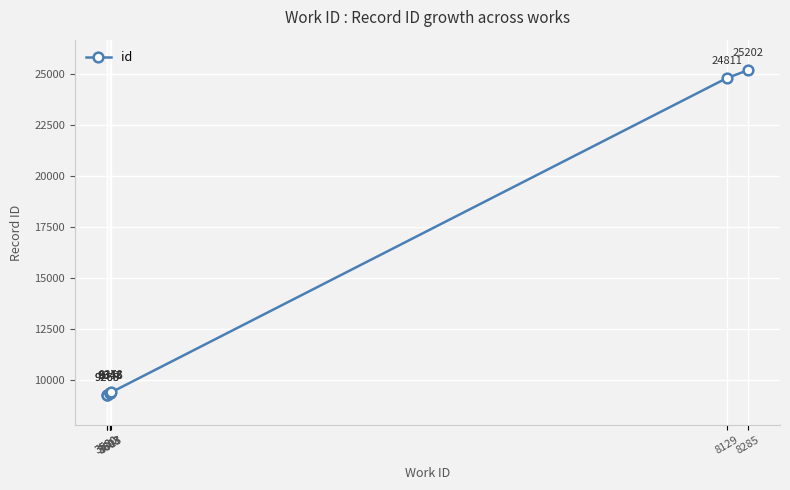

True or false: the data has more than 0 interior local peaks.

False